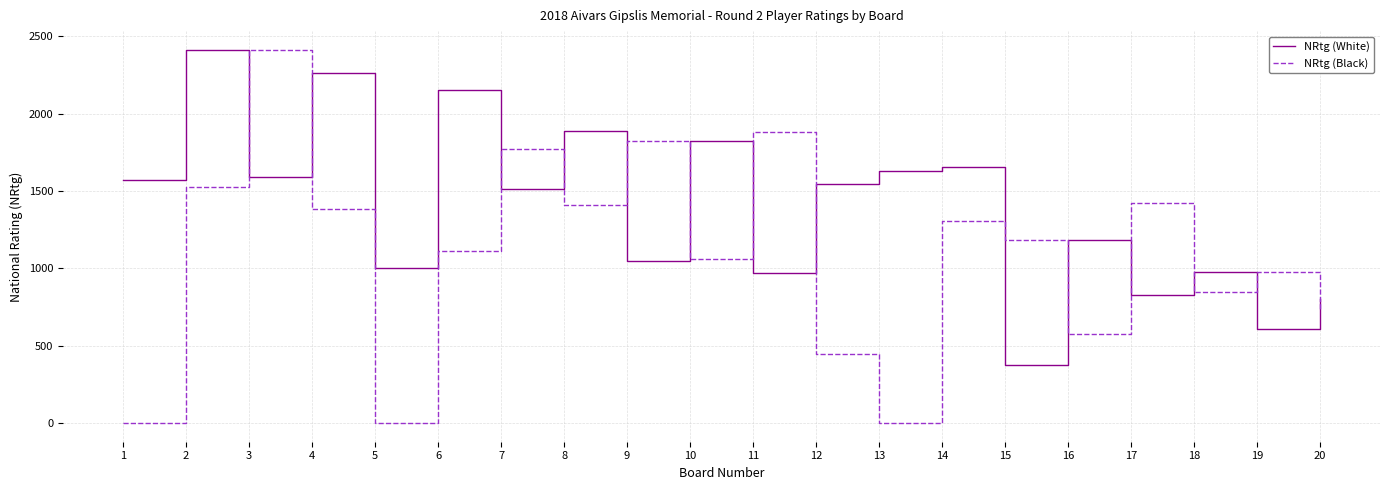

True or false: NRtg (Black) has more than 0 interior local peaks.

True